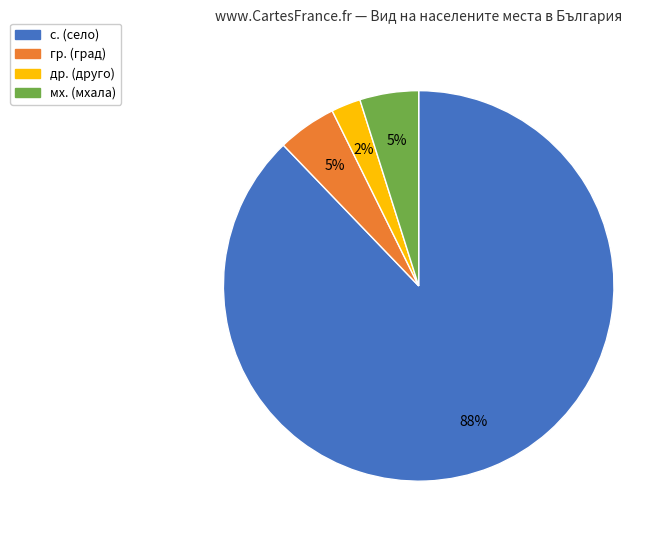

To the nearest percent, what is the average slice percentage?

25%